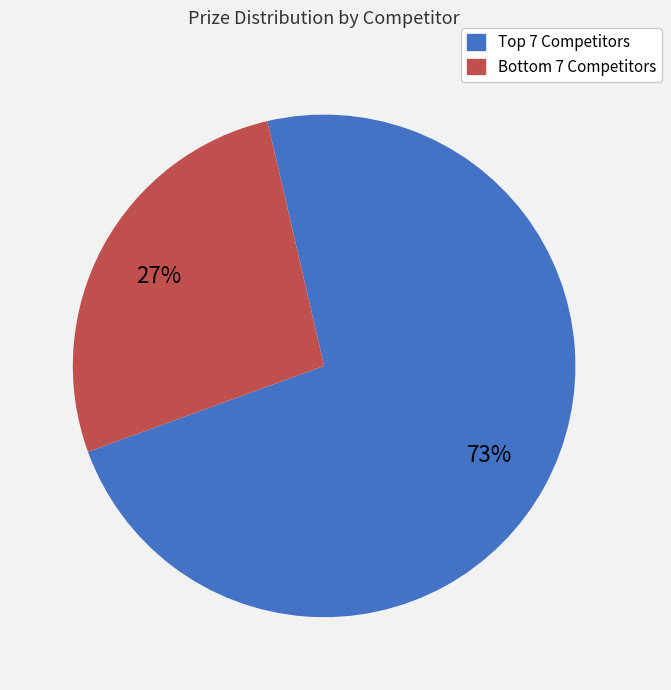

Is there a majority slice in this chart?

Yes